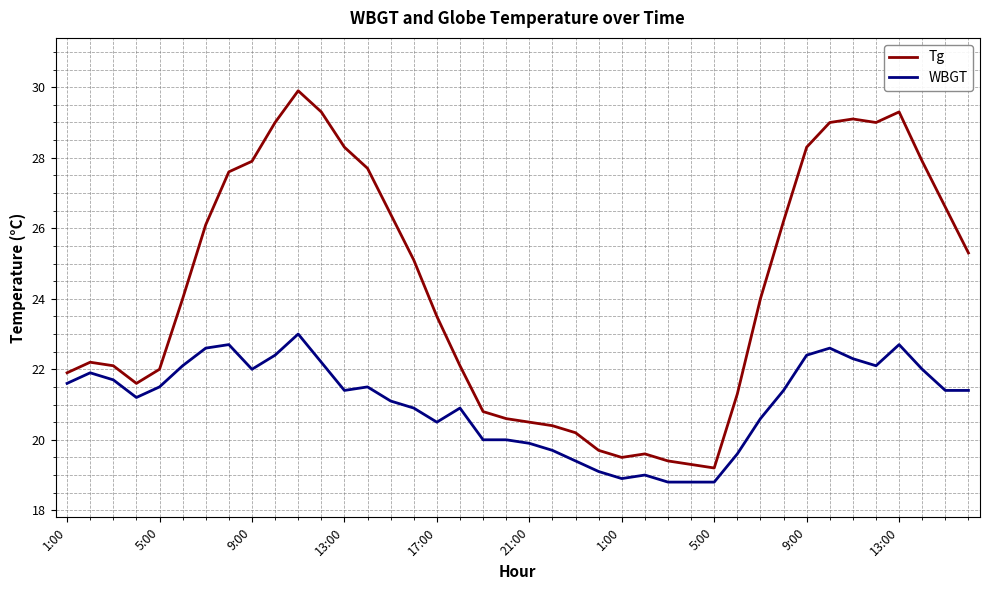

What is the difference between the maximum and minimum values in the Tg series?

10.7